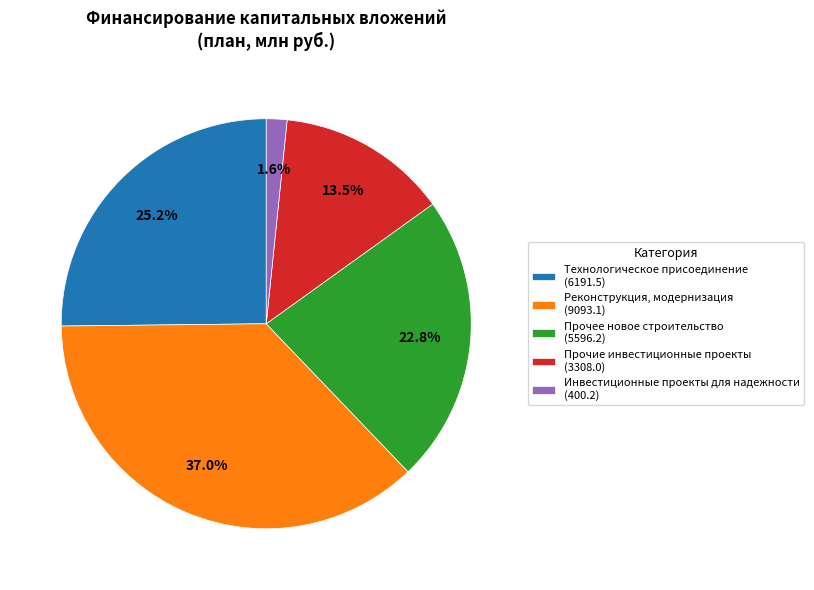

To the nearest percent, what is the average slice percentage?

20%